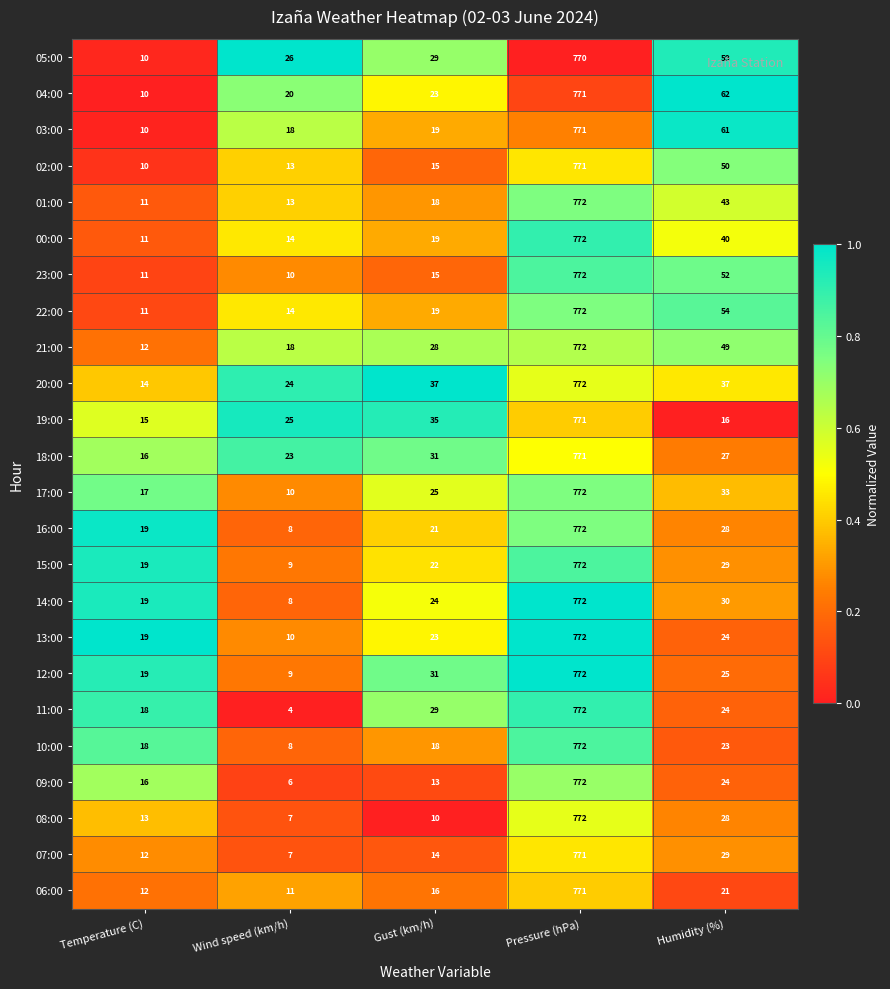

What is the sum of the 15:00 values at Gust (km/h) and Wind speed (km/h)?

31